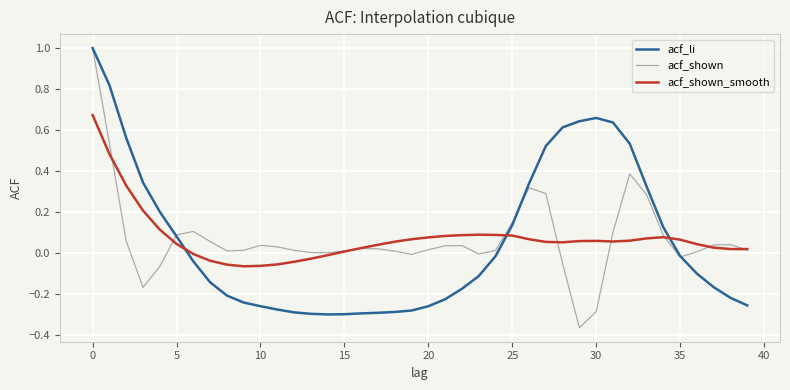

What is the greatest value displayed?

1.0